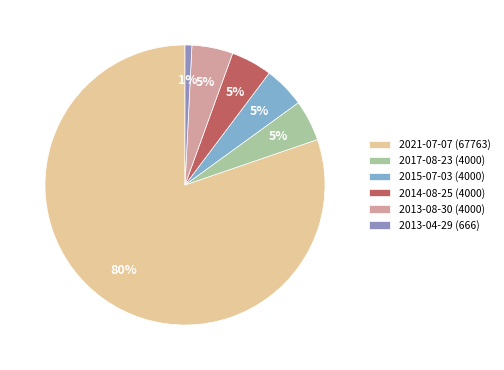

True or false: 2017-08-23 (4000) accounts for 14% of the total.

False